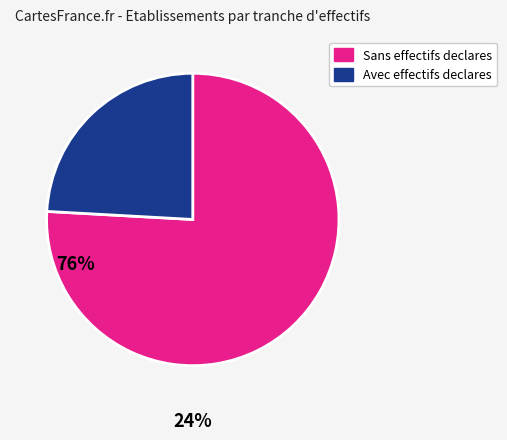

Is there a majority slice in this chart?

Yes